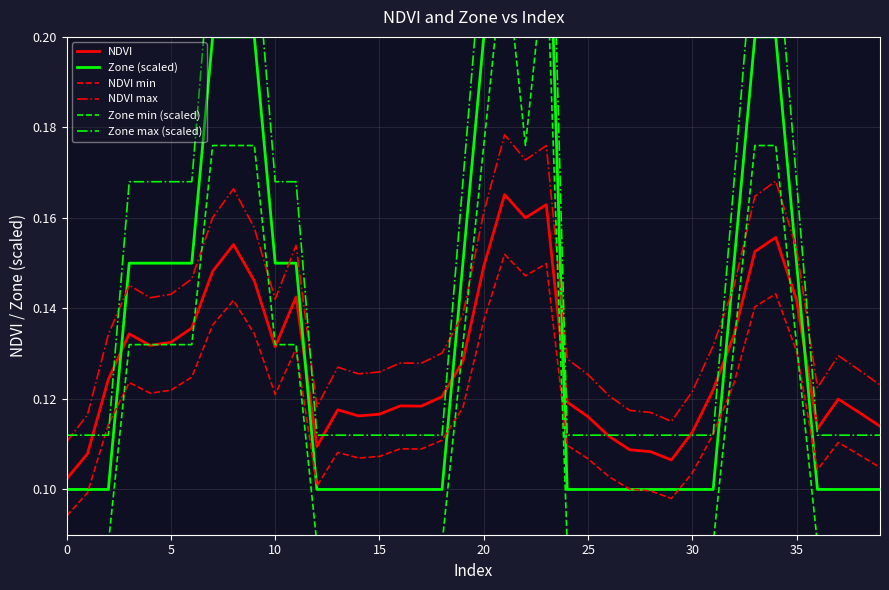

How many lines are shown in the chart?

6